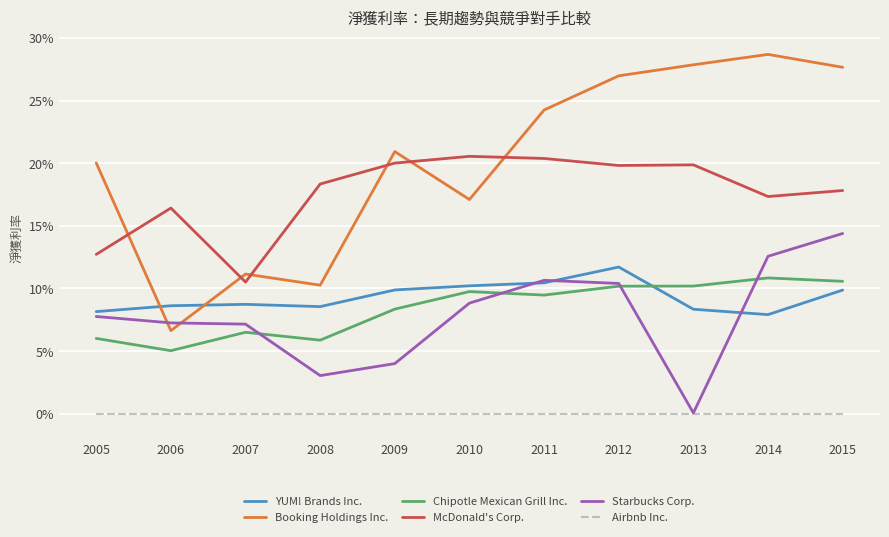

Rank the series by their maximum value, from lowest to highest.

Airbnb Inc., Chipotle Mexican Grill Inc., YUM! Brands Inc., Starbucks Corp., McDonald's Corp., Booking Holdings Inc.